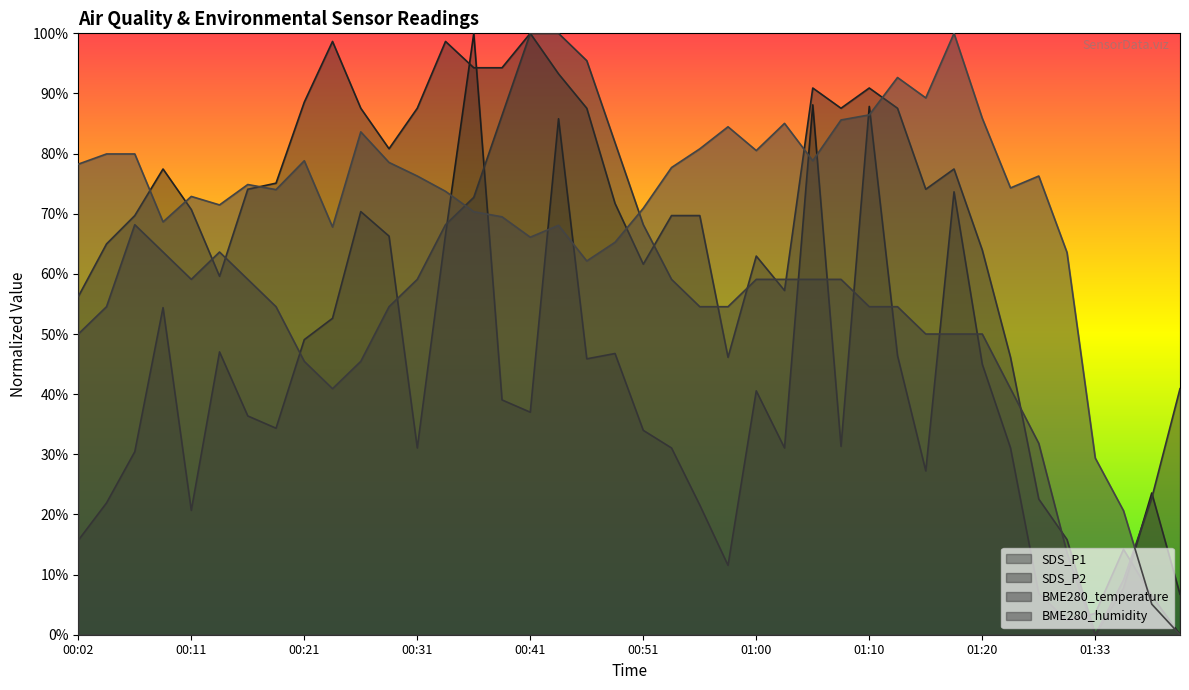

Rank the series at 00:29 from lowest to highest value.

BME280_temperature, SDS_P1, BME280_humidity, SDS_P2